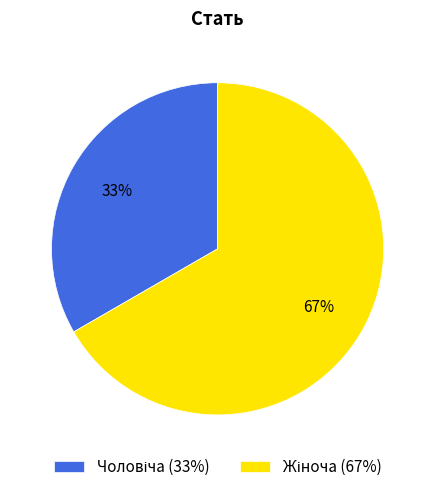

Is there any slice that represents more than half of the pie?

Yes